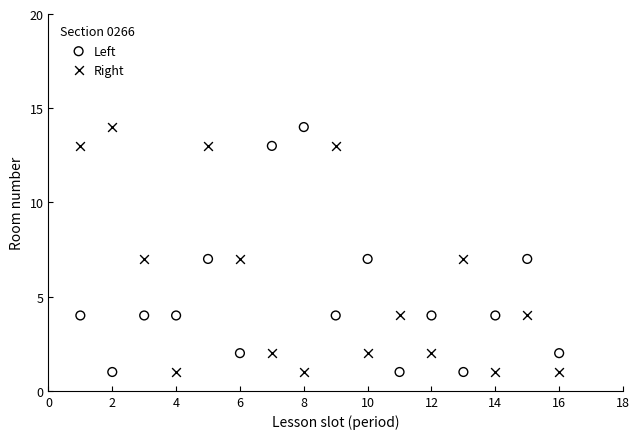

What is the X range (max minus min) for the scatter plot?

15